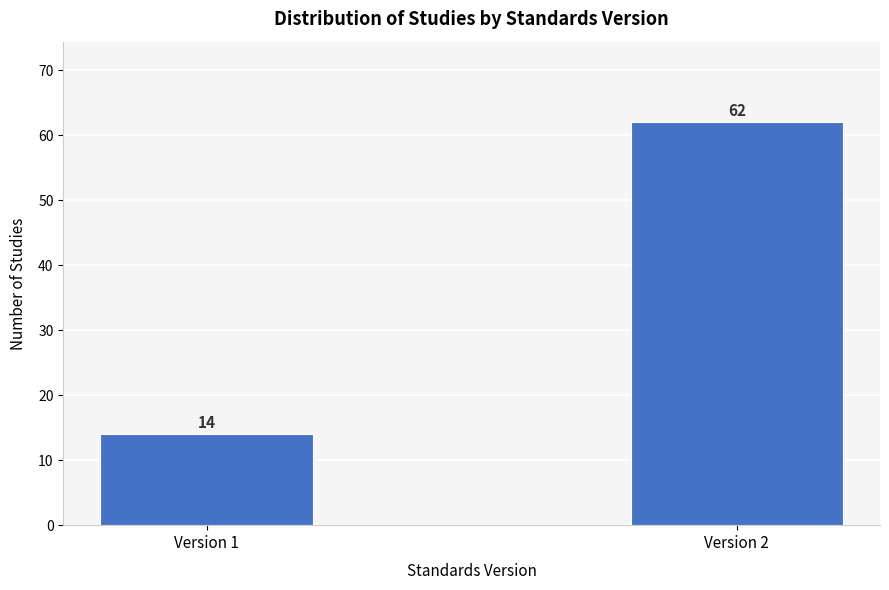

Reading left to right, transcribe all the data shown in this chart.

Version 1=14	Version 2=62